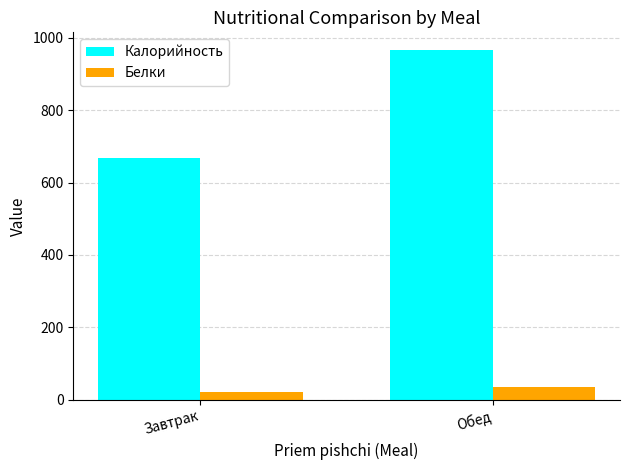

What is the difference between the maximum and minimum values in the Калорийность series?

298.5